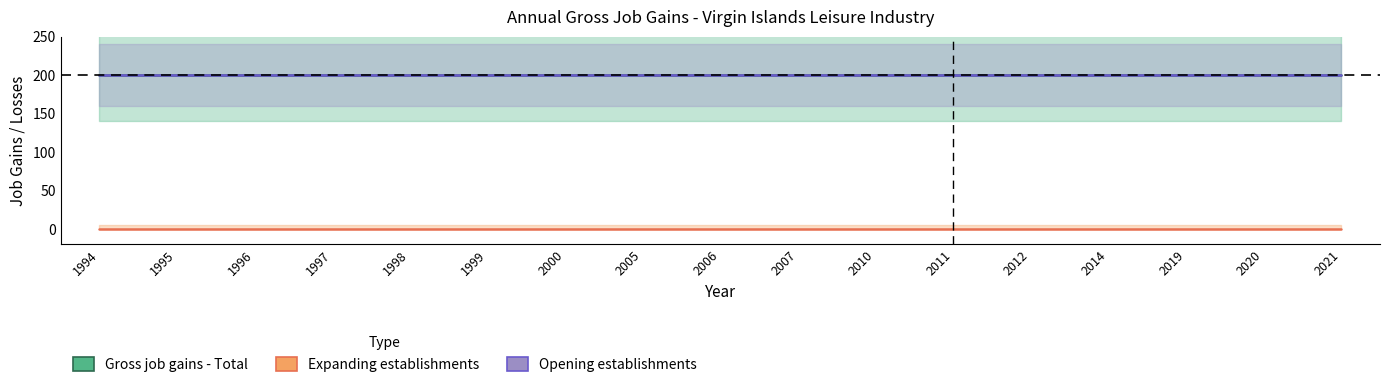

Reading right to left, list all the values displayed in this chart.

Gross job gains - Total: 200	200	200	200	200	200	200	200	200	200	200	200	200	200	200	200	200
Expanding establishments: 0	0	0	0	0	0	0	0	0	0	0	0	0	0	0	0	0
Opening establishments: 200	200	200	200	200	200	200	200	200	200	200	200	200	200	200	200	200